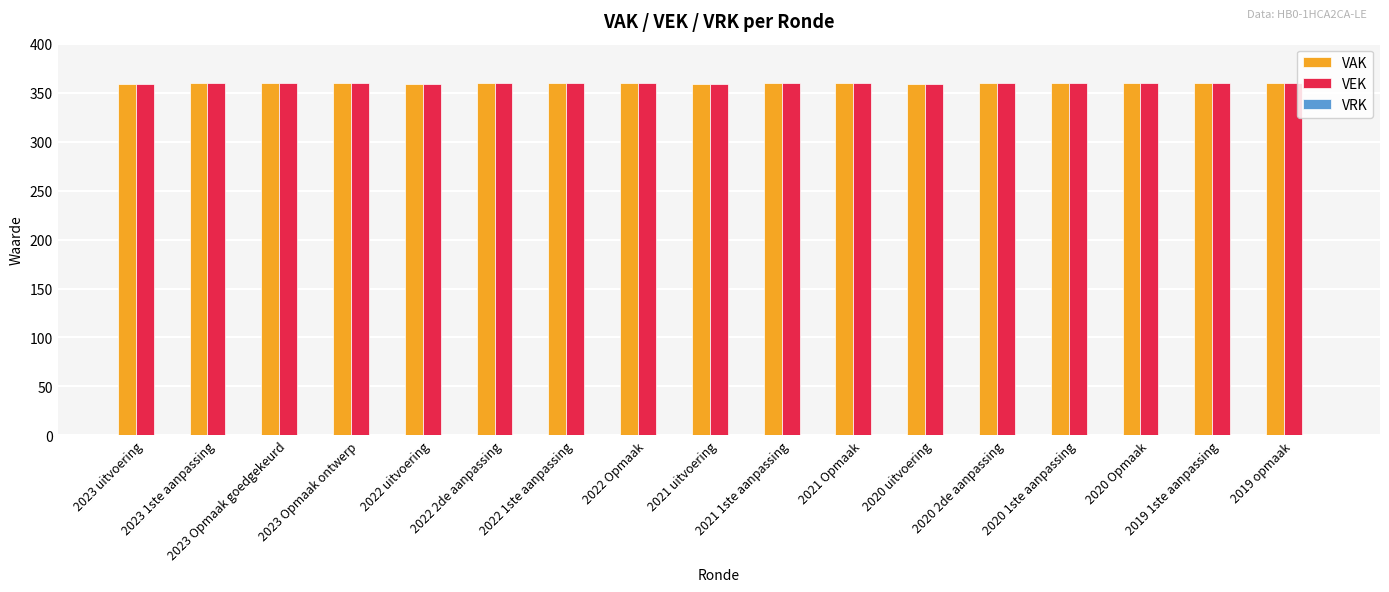

What position from the right is 2022 1ste aanpassing?

11